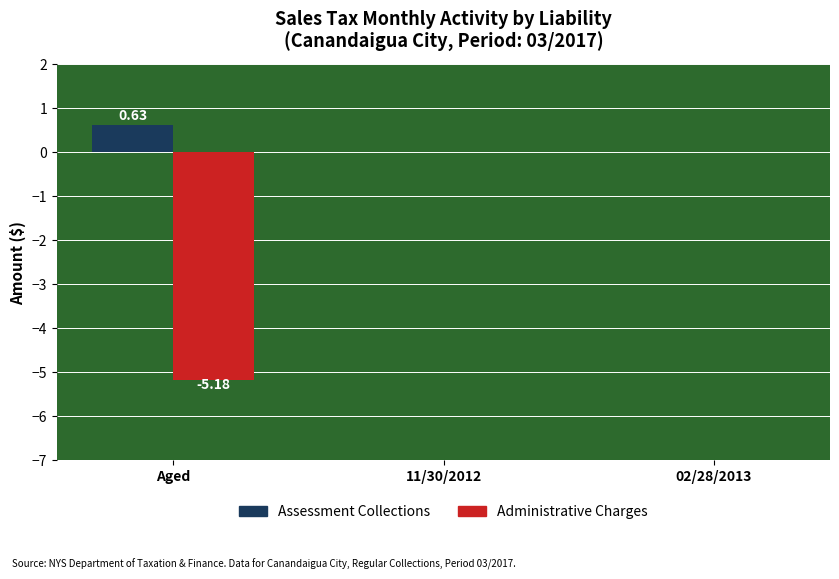

Are the bars grouped side by side (vs. stacked)?

Yes